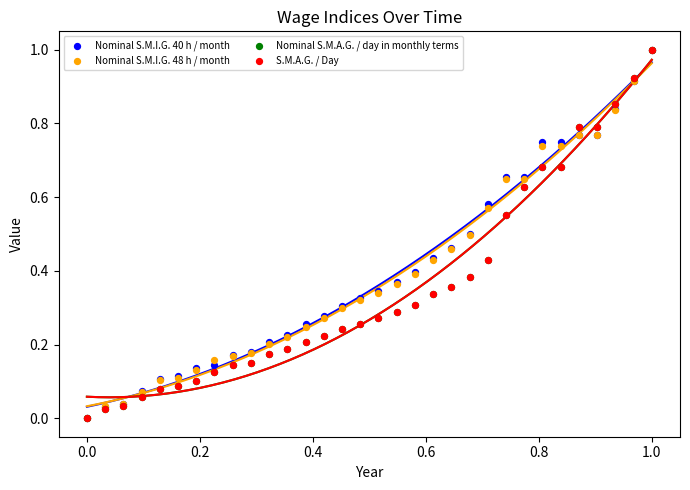

What are all the series names shown in the legend?

Nominal S.M.I.G. 40 h / month, Nominal S.M.I.G. 48 h / month, Nominal S.M.A.G. / day in monthly terms, S.M.A.G. / Day